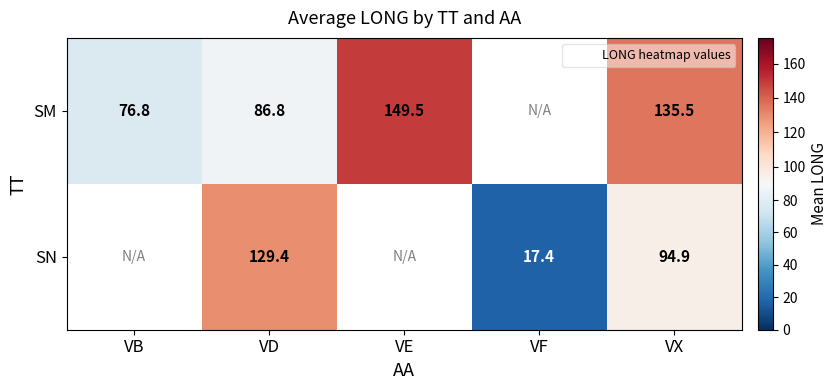

At how many categories does at least one series exceed 57?

4